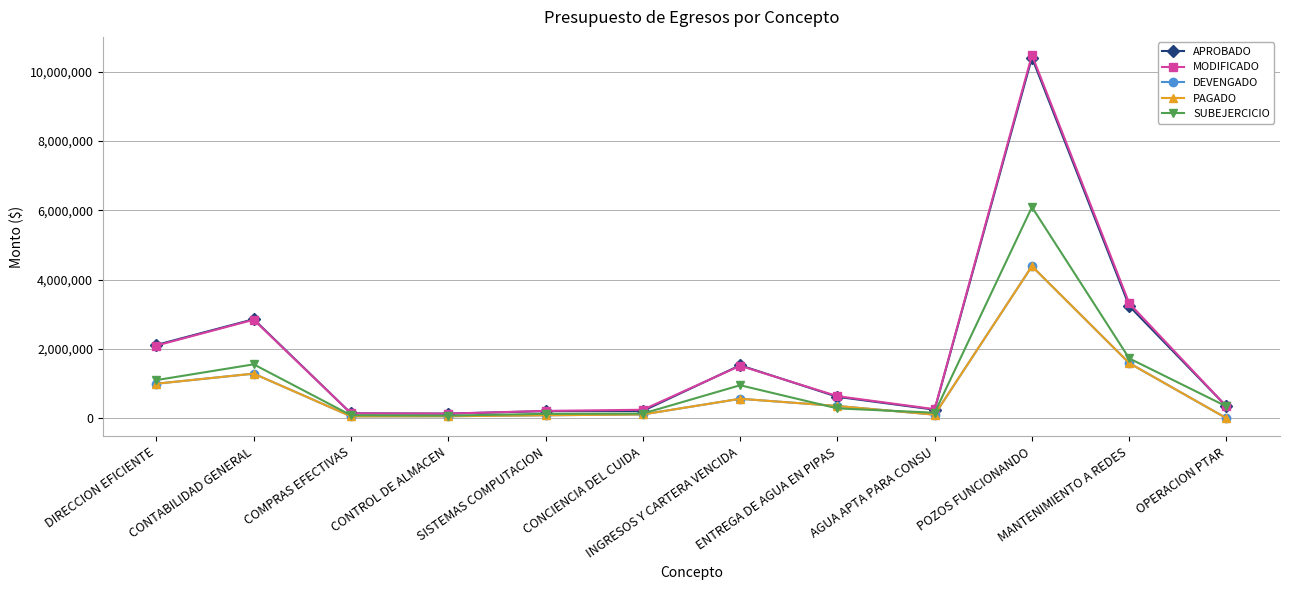

How many values in PAGADO are above zero?

11